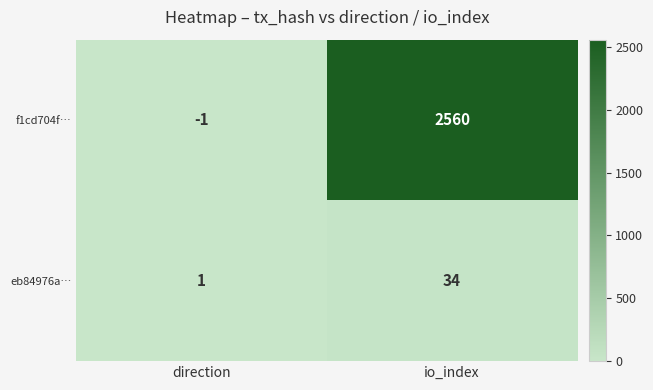

Between direction and io_index, which series saw the biggest shift?

f1cd704f…